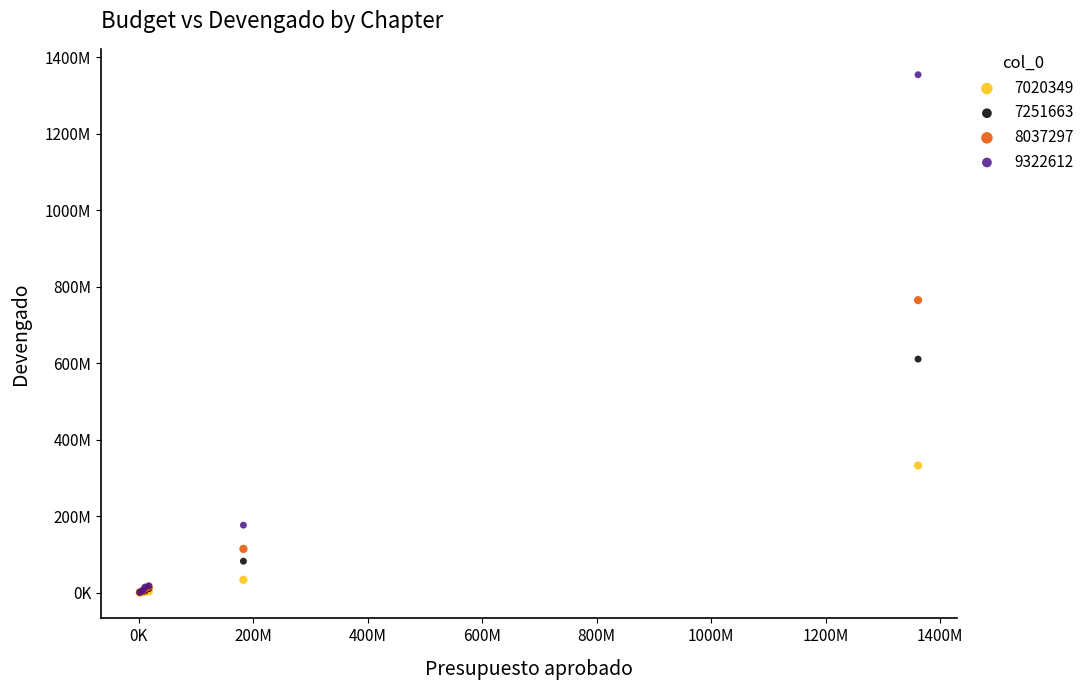

What are all the series names shown in the legend?

7020349, 7251663, 8037297, 9322612